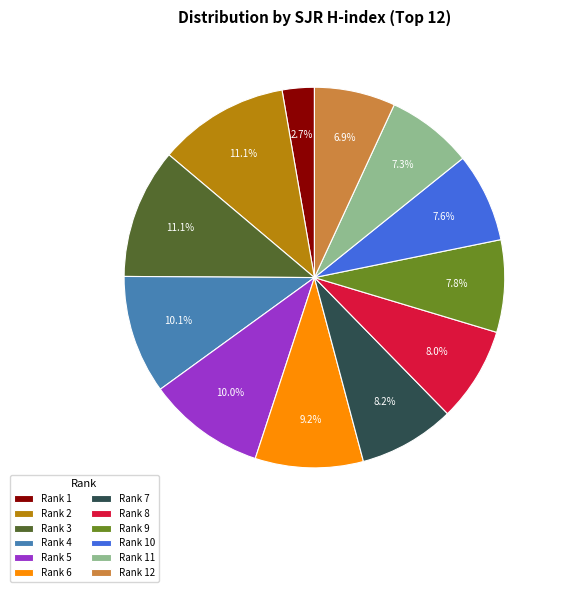

Between Rank 8 and Rank 1, which is larger?

Rank 8